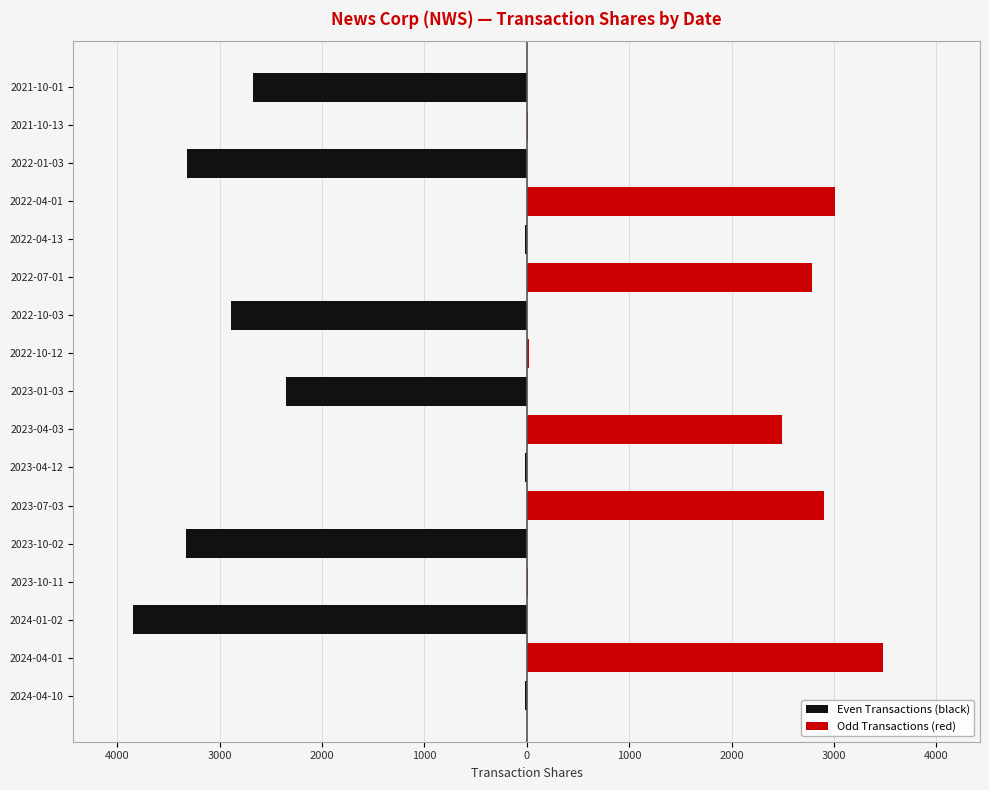

What is the approximate value at 2023-07-03, to the nearest 50?

2900